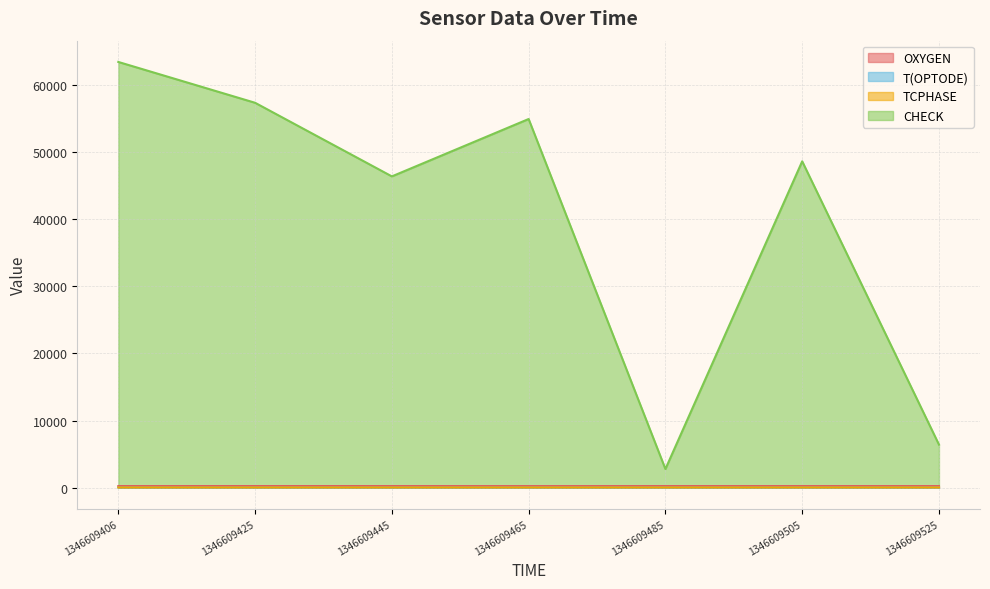

What is the smallest value displayed?

27.2